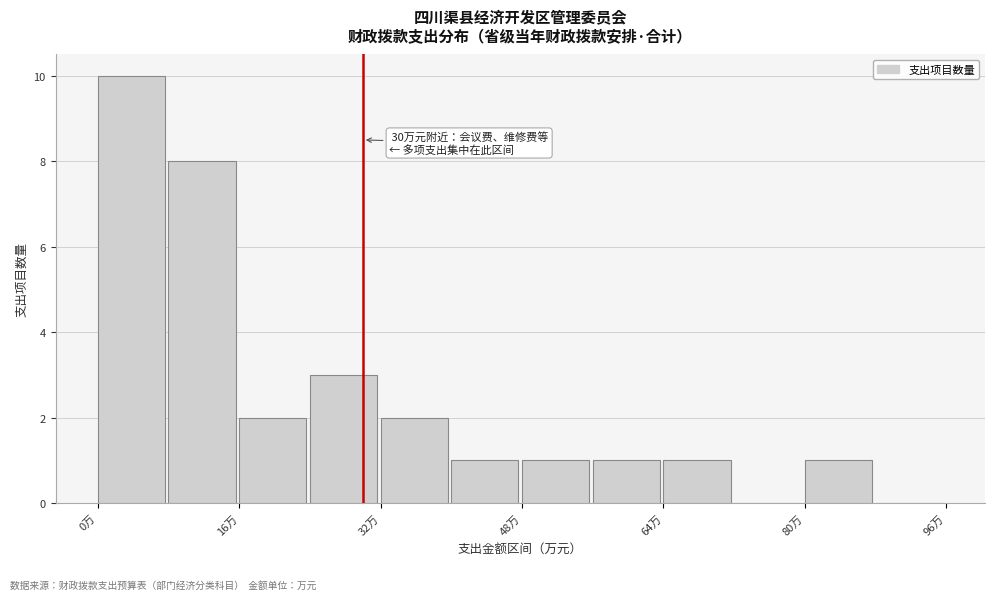

Over which range of the x-axis is the bar tallest?

0 to 8